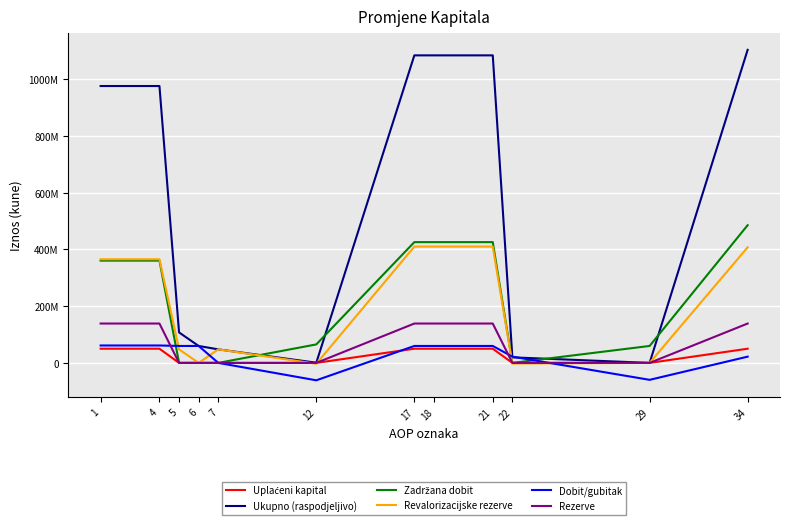

Reading left to right, what are all the values shown in this chart?

Uplaćeni kapital: 50000000.0	50000000.0	0.0	0.0	0.0	0.0	50000000.0	50000000.0	50000000.0	0.0	0.0	50000000.0
Ukupno (raspodjeljivo): 976051400.0	976051400.0	107422716.0	59705255.0	47717461.0	680499.0	1084154615.0	1084154615.0	1084154615.0	19513092.1	0.0	1103667707.1
Zadržana dobit: 360576202.0	360576202.0	0.0	0.0	0.0	65175091.0	425751293.0	425751293.0	425751293.0	0.0	59705255.0	485456548.0
Revalorizacijske rezerve: 365319122.0	365319122.0	47717461.0	0.0	47717461.0	-3100051.0	409936532.0	409936532.0	409936532.0	-2495395.0	0.0	407441137.0
Dobit/gubitak: 61394541.0	61394541.0	59705255.0	59705255.0	0.0	-61394541.0	59705255.0	59705255.0	59705255.0	22008487.1	-59705255.0	22008487.1
Rezerve: 138761535.0	138761535.0	0.0	0.0	0.0	0.0	138761535.0	138761535.0	138761535.0	0.0	0.0	138761535.0